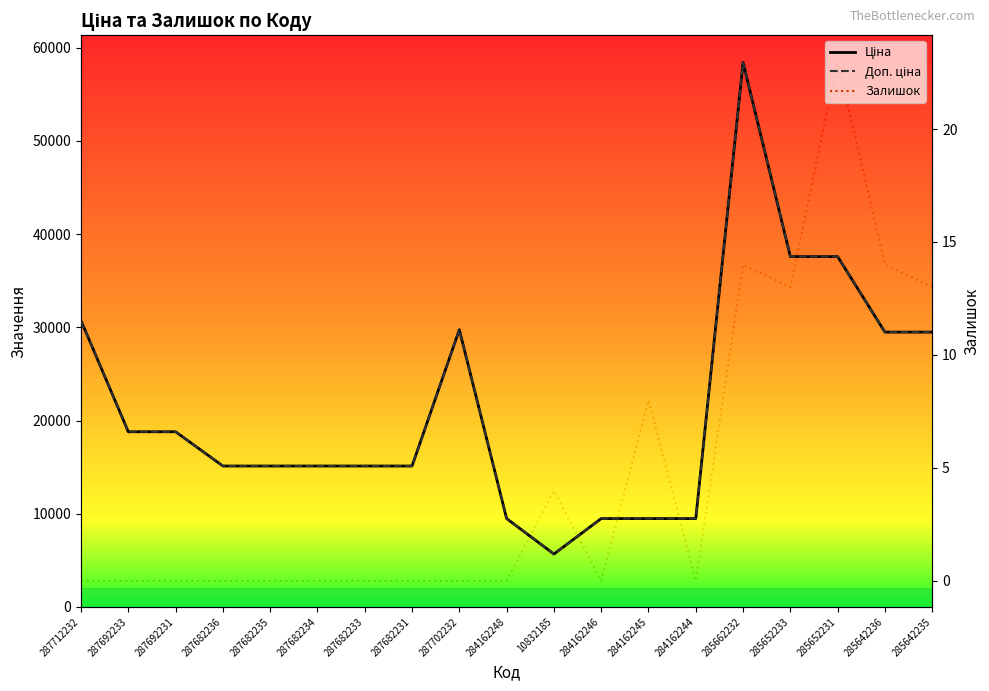

List the series in order of their peak value, highest first.

Ціна, Доп. ціна, Залишок